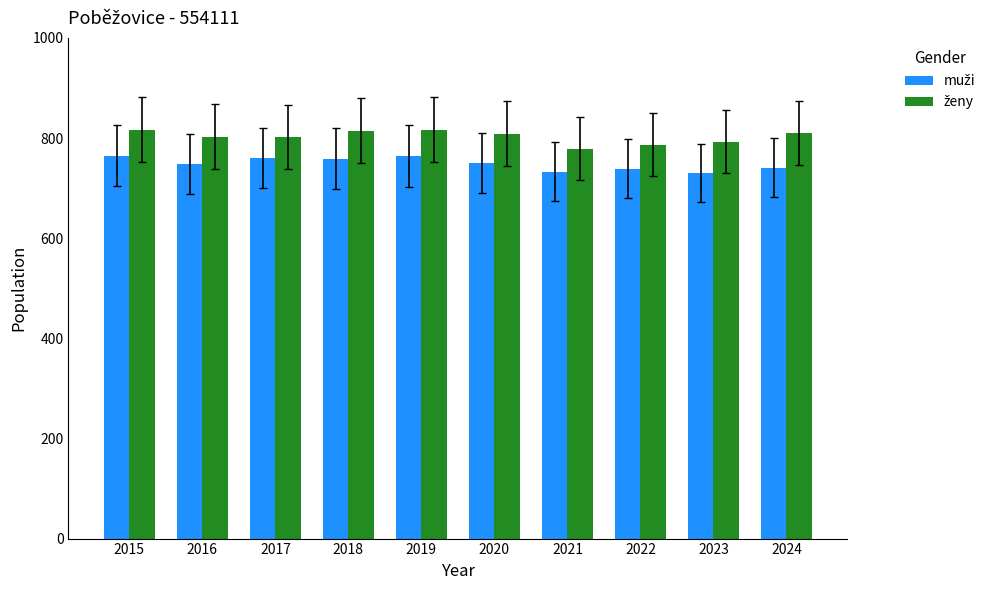

What is the greatest value displayed?

817